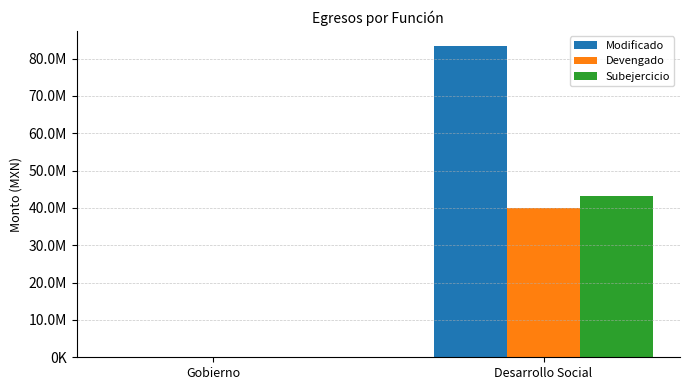

The Subejercicio series shows 28633526.4 at Desarrollo Social. True or false?

False